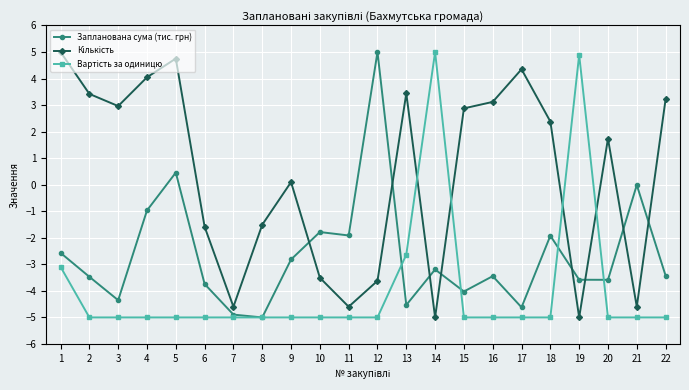

At which category is the sum across all series the highest?

5